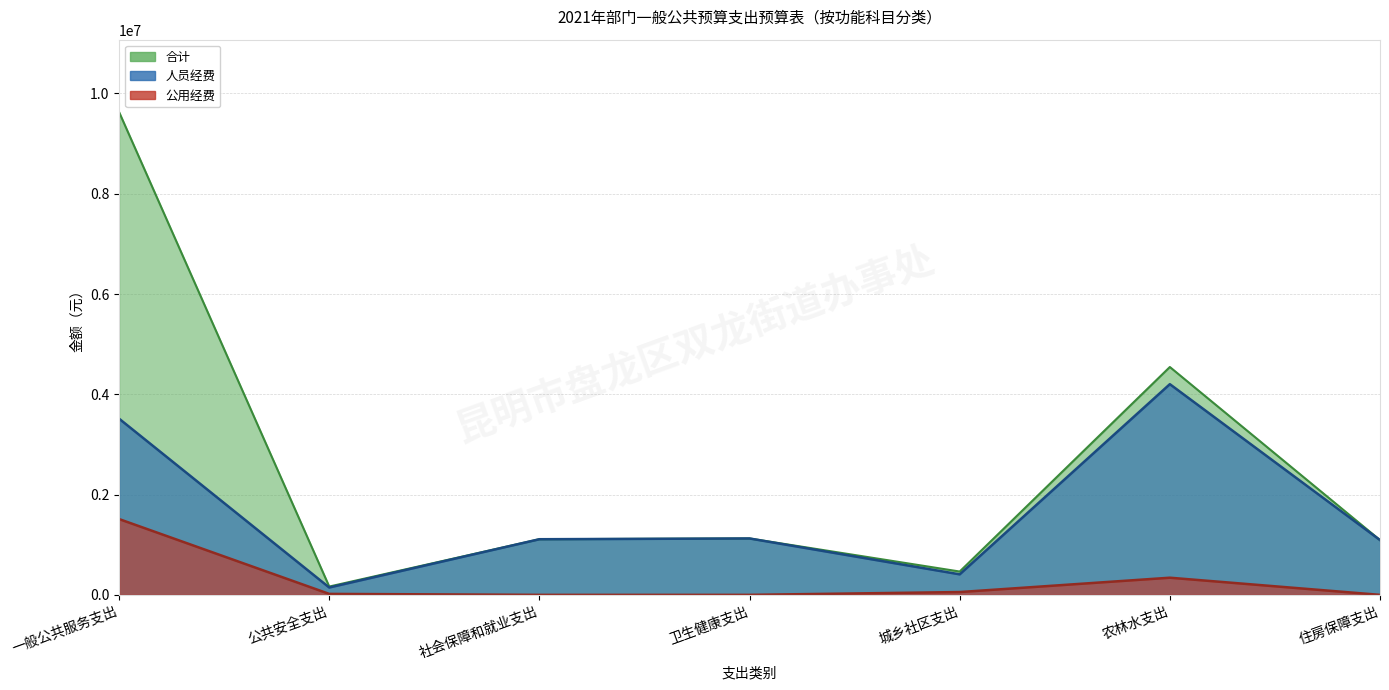

True or false: 人员经费 and 合计 intersect in this chart.

False